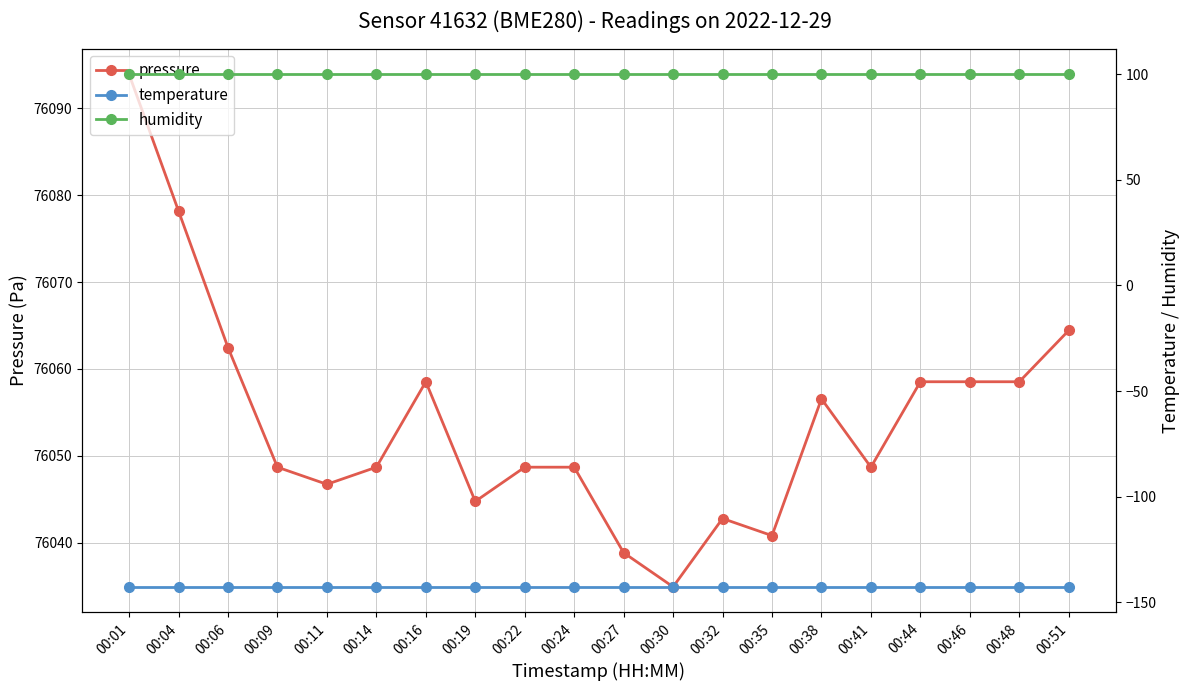

How many lines are shown in the chart?

3